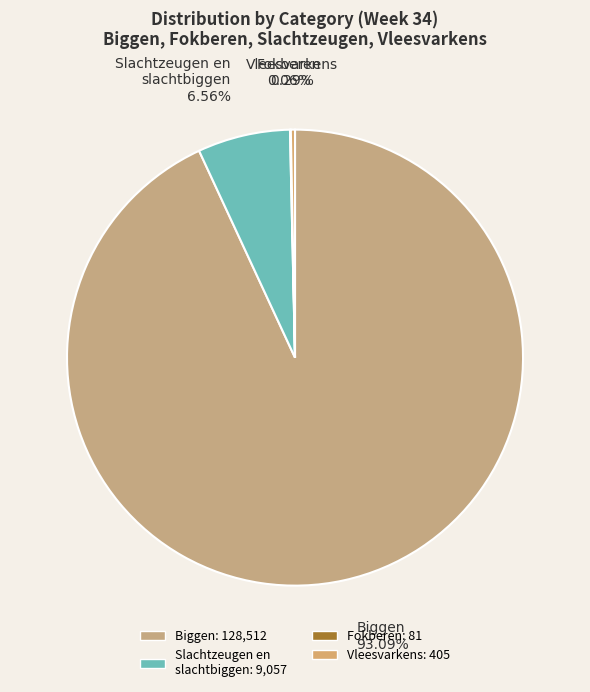

Combined, do Vleesvarkens and Slachtzeugen en slachtbiggen account for over 50%?

No